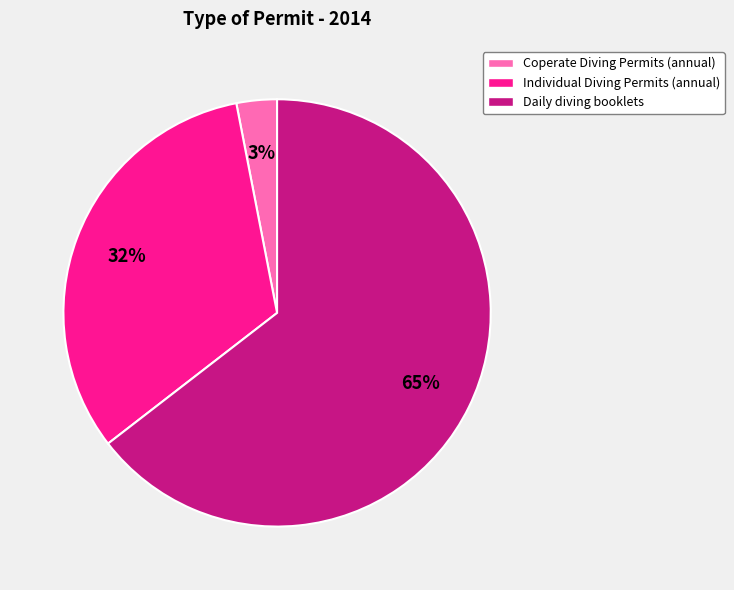

Is the sum of Individual Diving Permits (annual) and Coperate Diving Permits (annual) greater than half?

No